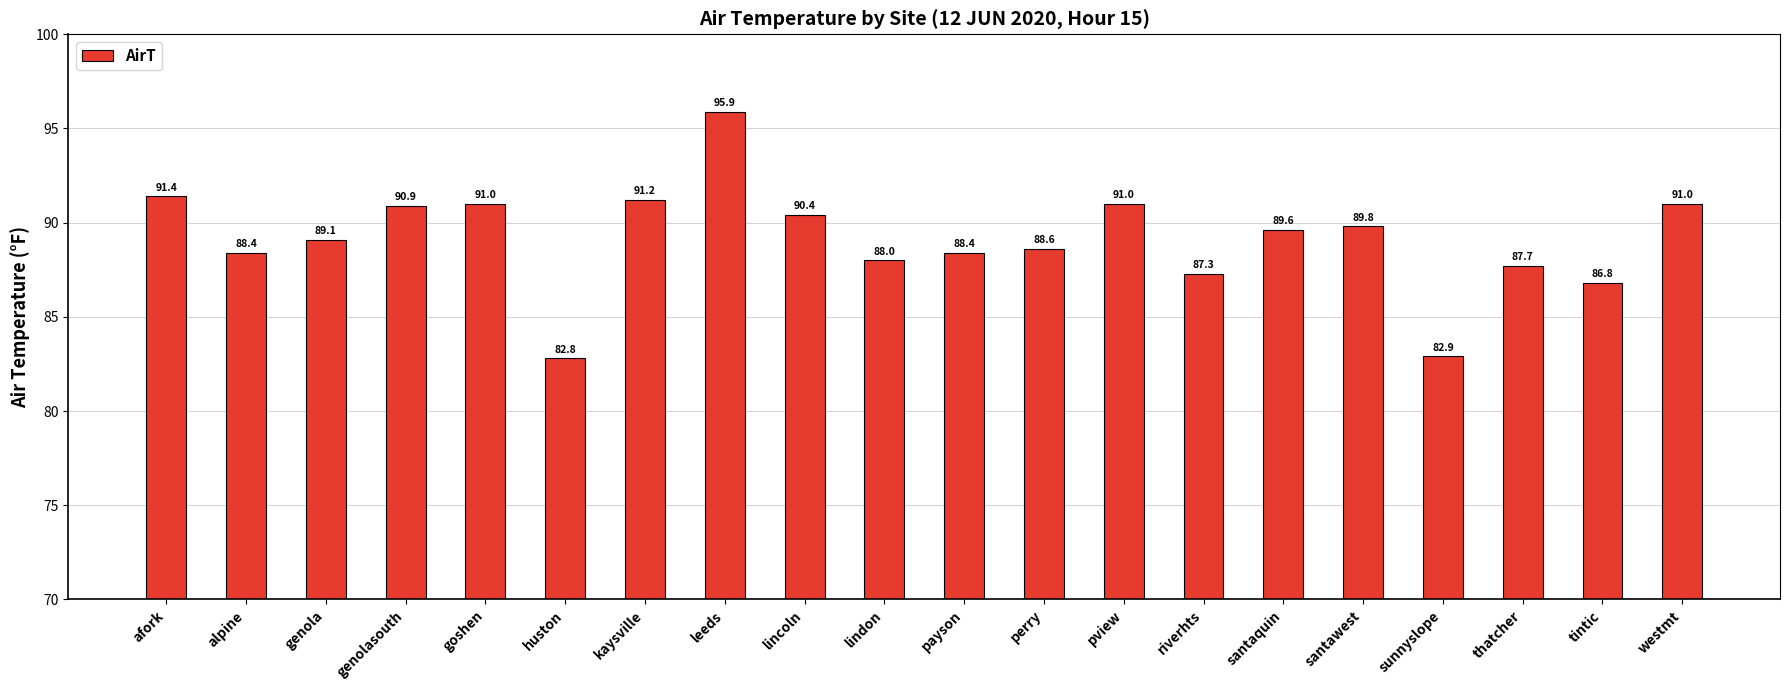

How many values exceed 89?

11